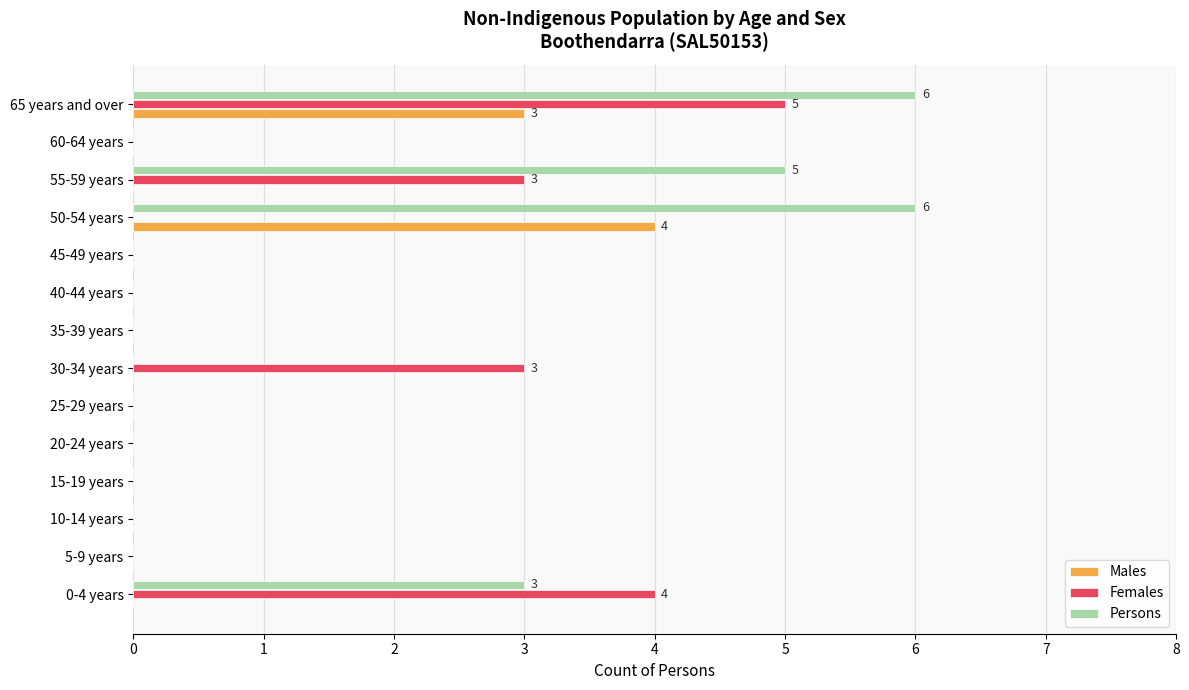

The value of Persons at 50-54 years is 6. True or false?

True